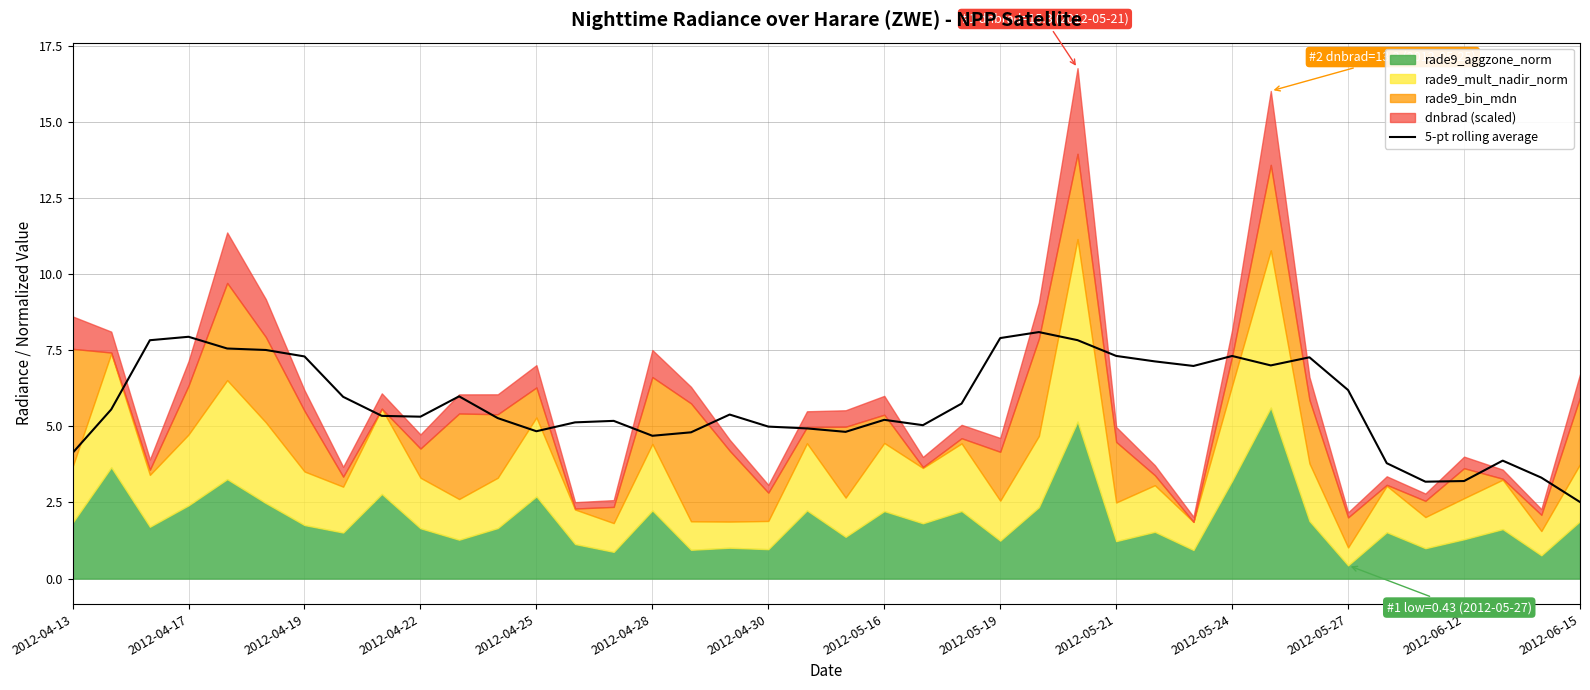

True or false: 5-pt rolling average has a value of 5.3 at 2012-04-22.

True